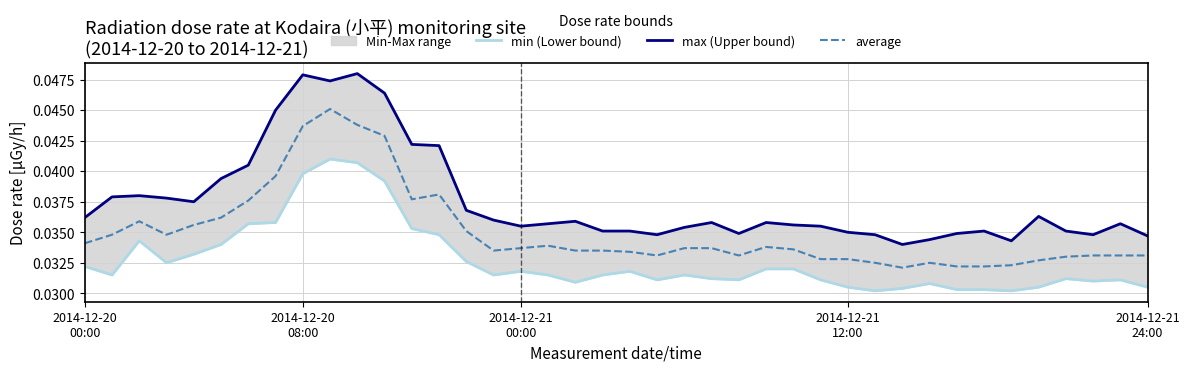

How many lines are shown in the chart?

3